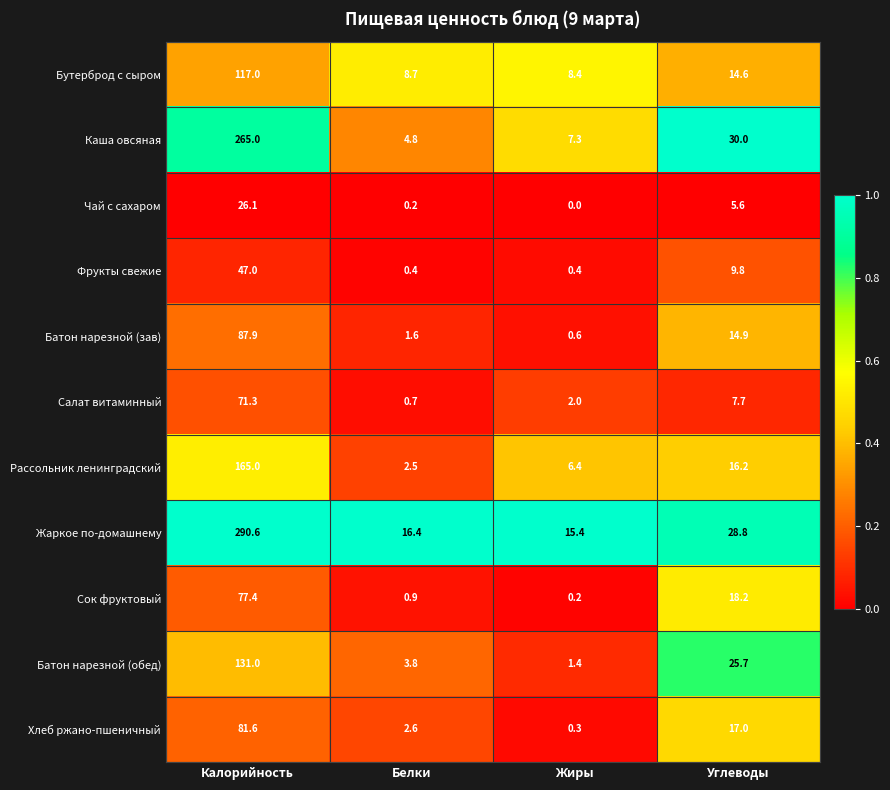

What is the difference between the maximum and minimum values in the Чай с сахаром series?

26.1